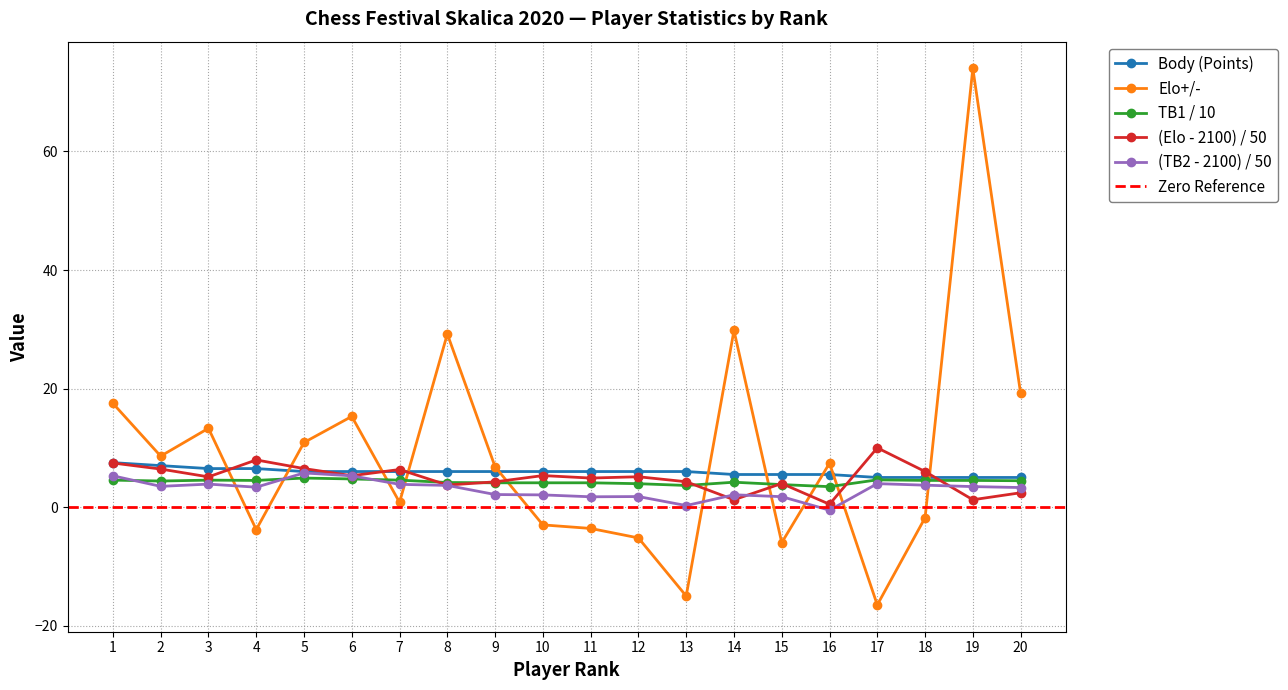

True or false: TB2 has more than 1 points higher than both neighbors.

True